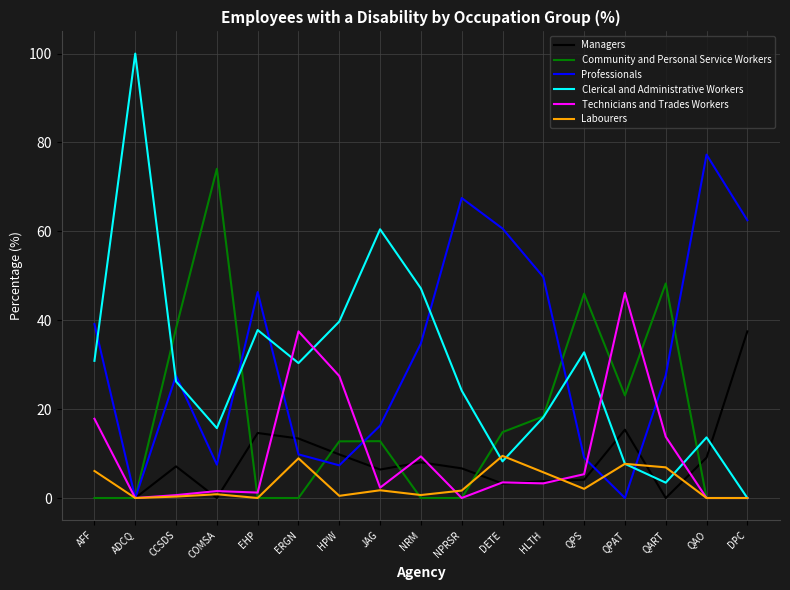

What is the highest value of the Managers series?

37.5